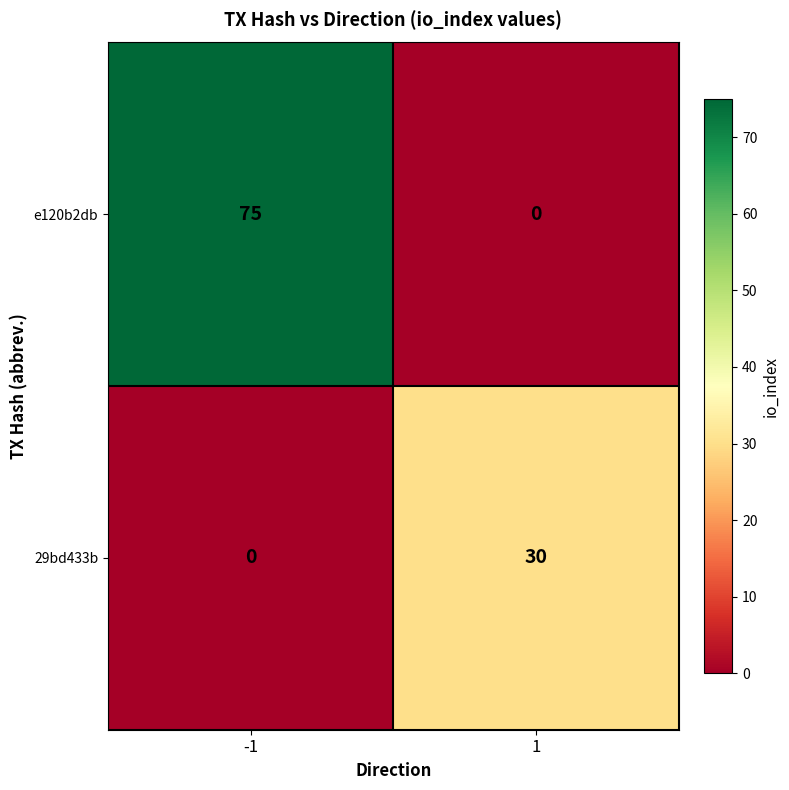

True or false: e120b2db has a value of 75 at -1.

True